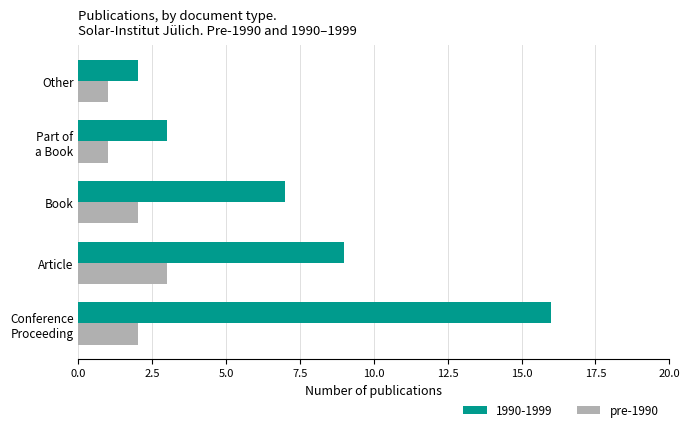

What is the sum of all pre-1990 values?

9